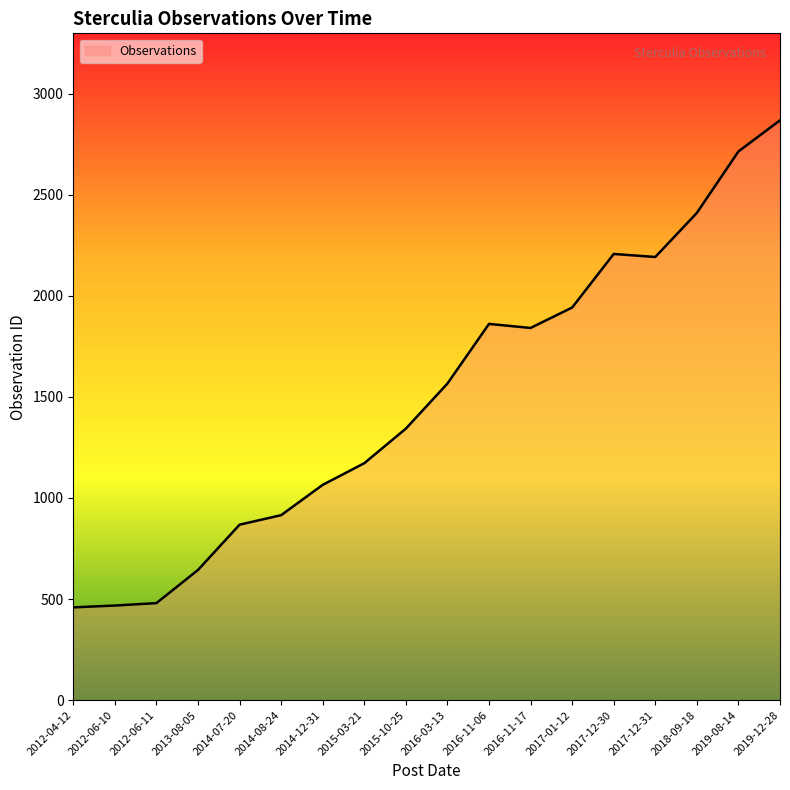

The value at 2018-09-18 is 2410. True or false?

True